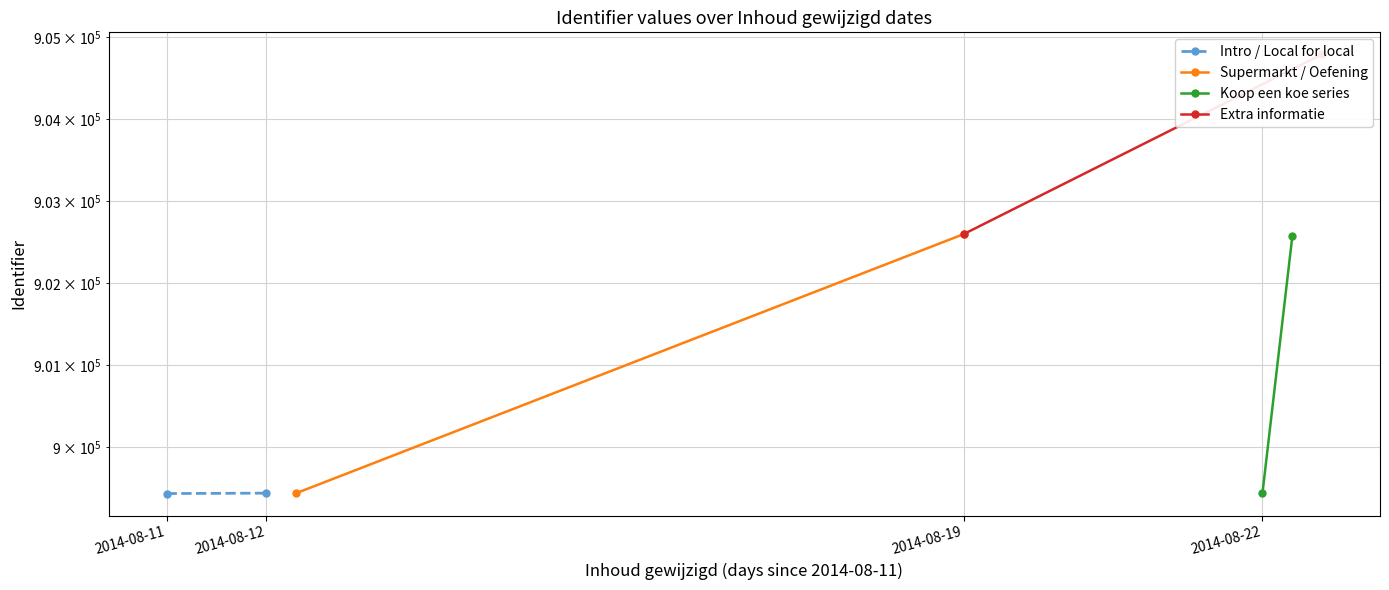

Is it true that Koop een koe series equals 1216510 at 2014-08-11?

False